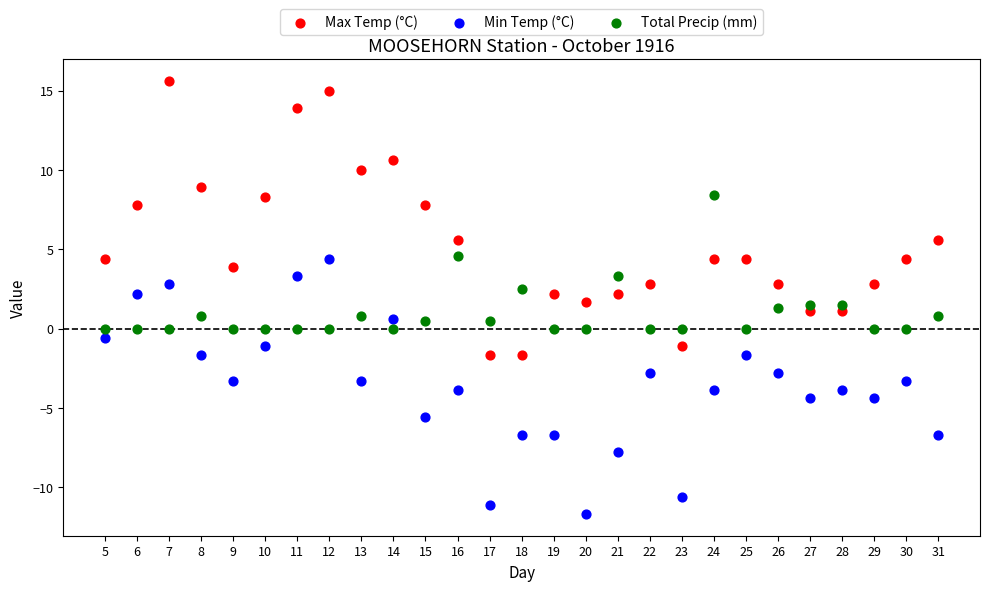

Which series has the largest Y range (max minus min)?

Max Temp (°C)